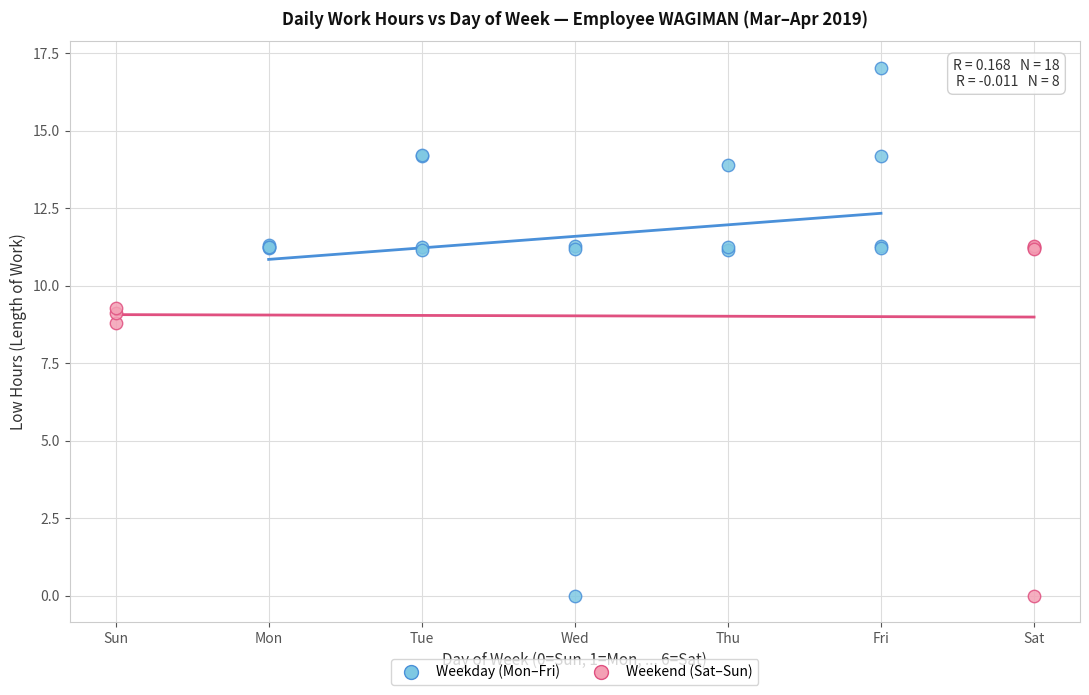

Which series has the widest spread of Y values?

Weekday (Mon–Fri)